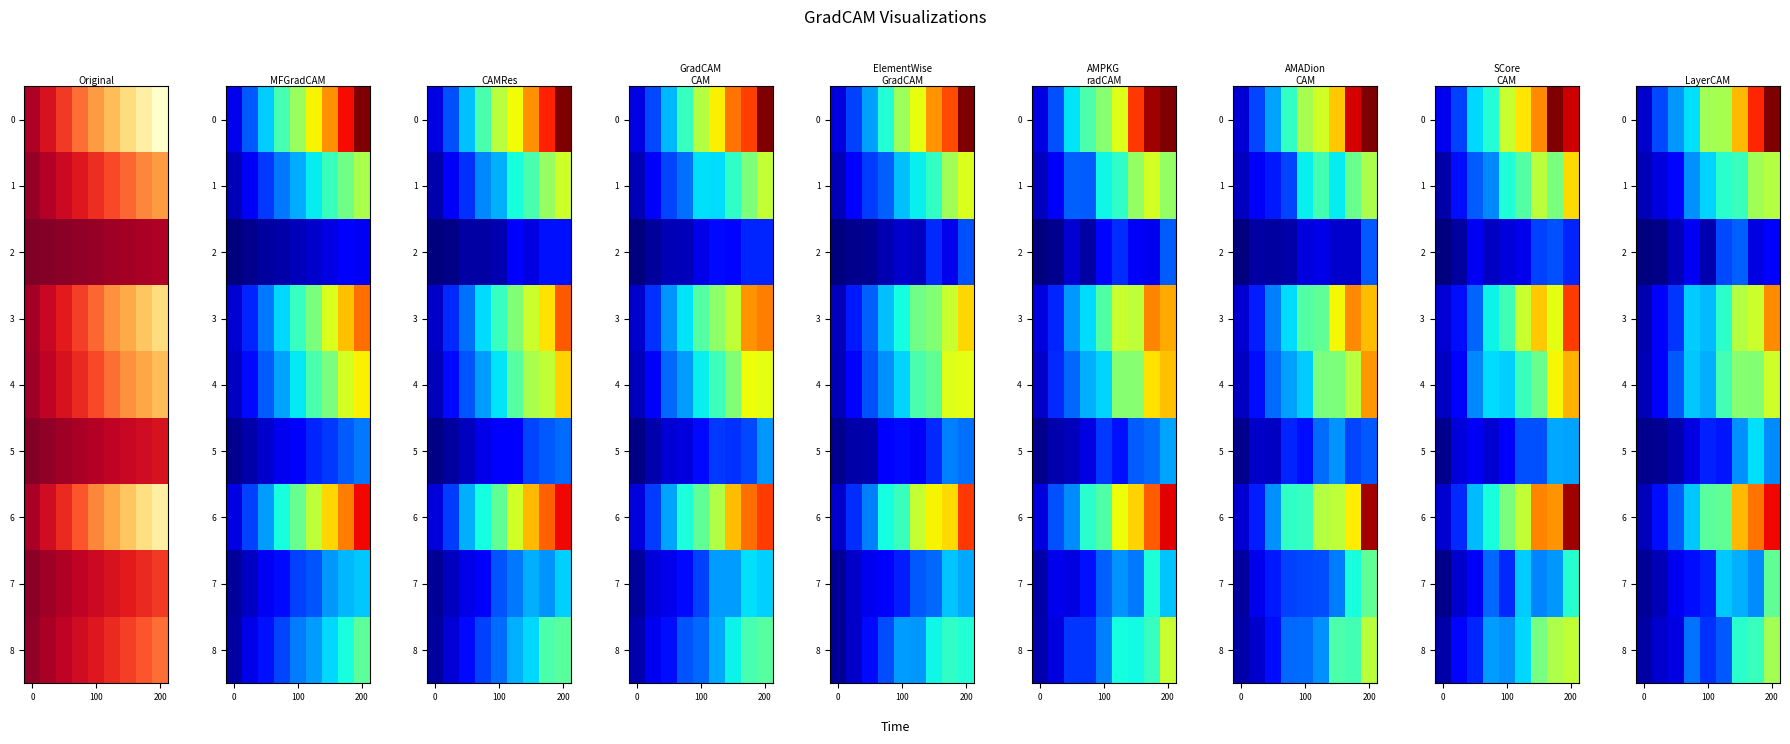

Where is row_4 nearest to the value 13?

4